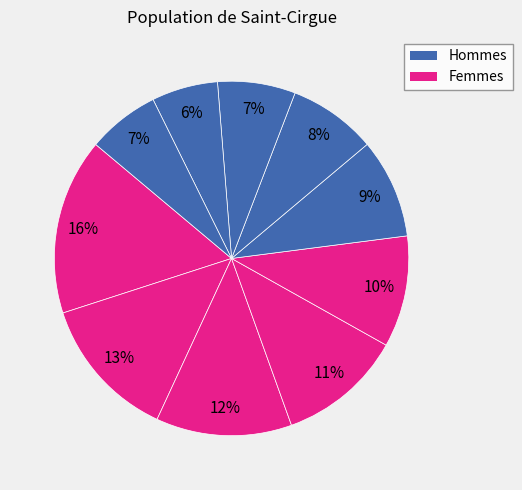

How many segments does this pie chart have?

10